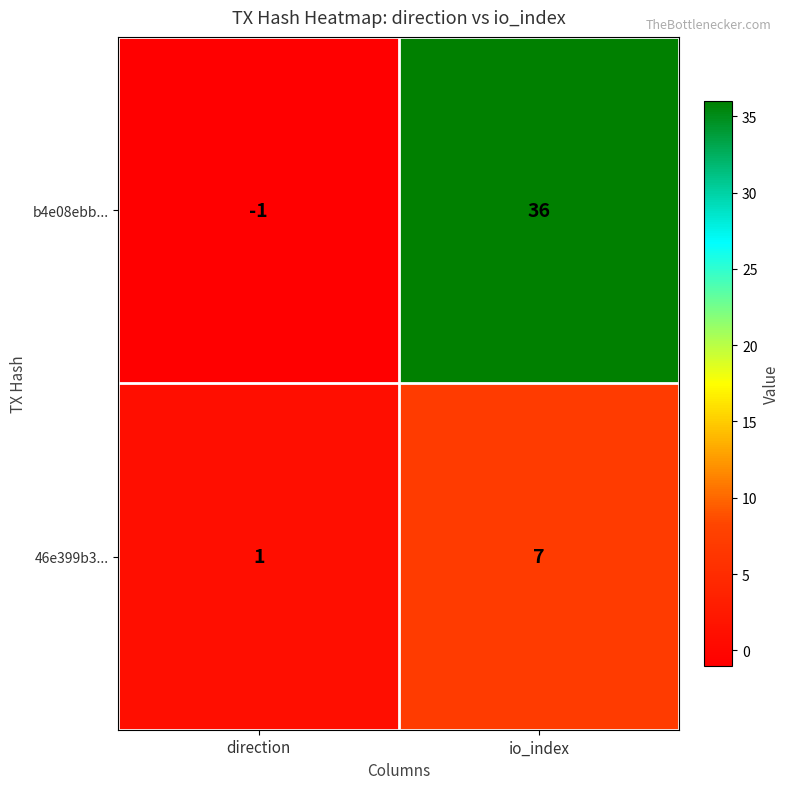

What is the sum of the 46e399b3... values at io_index and direction?

8